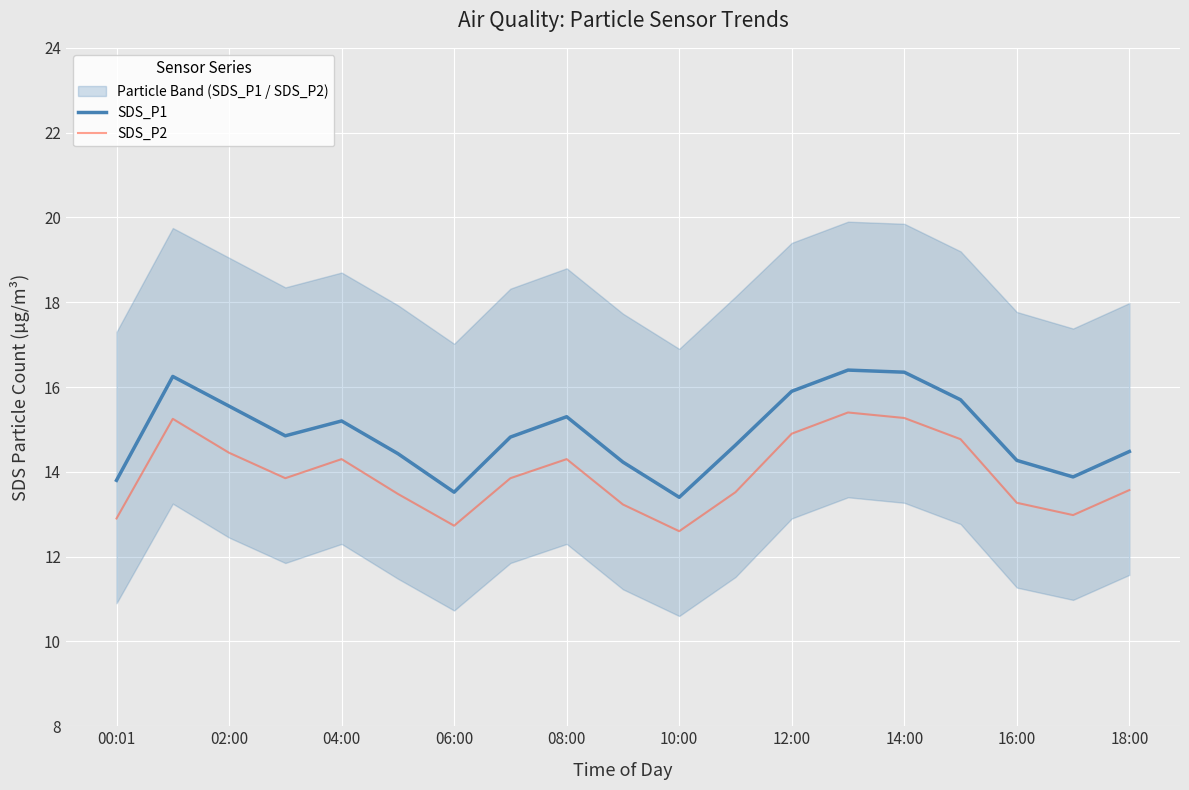

True or false: SDS_P1 and SDS_P2 intersect in this chart.

False